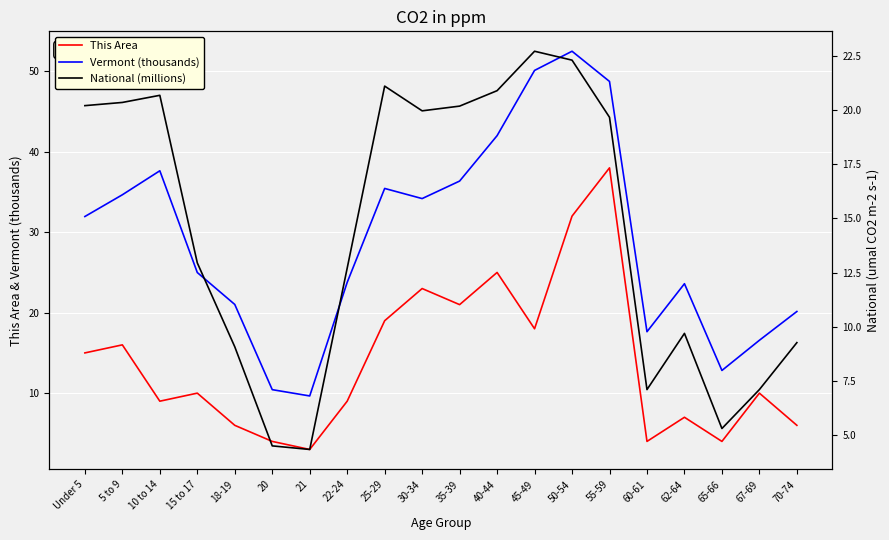

What value does the Vermont (thousands) series have at 65-66?

12.8